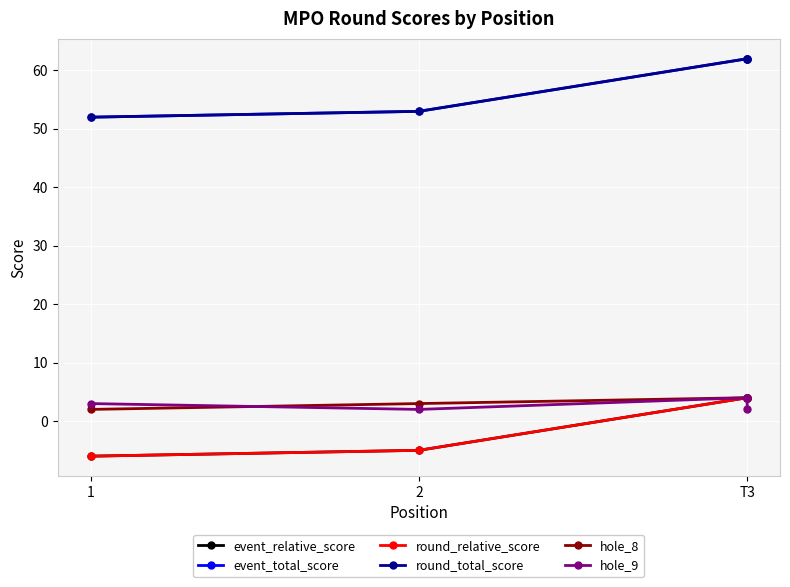

Where does the hole_9 series first go above 3?

T3